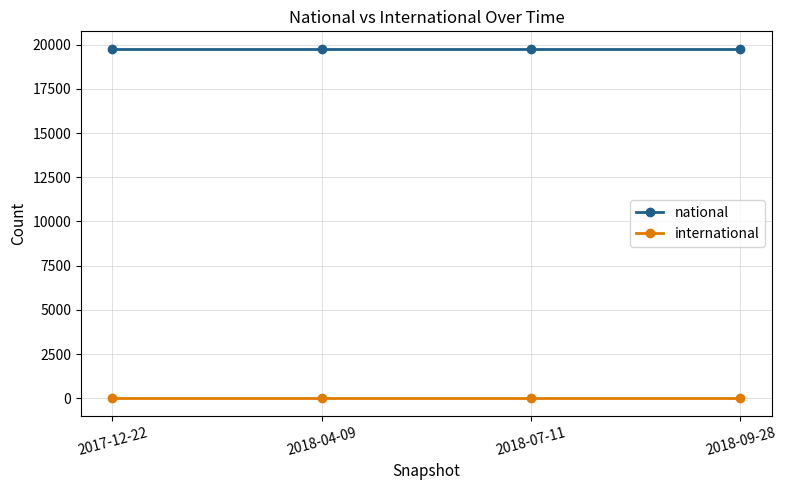

Which series has the largest total across all categories?

national